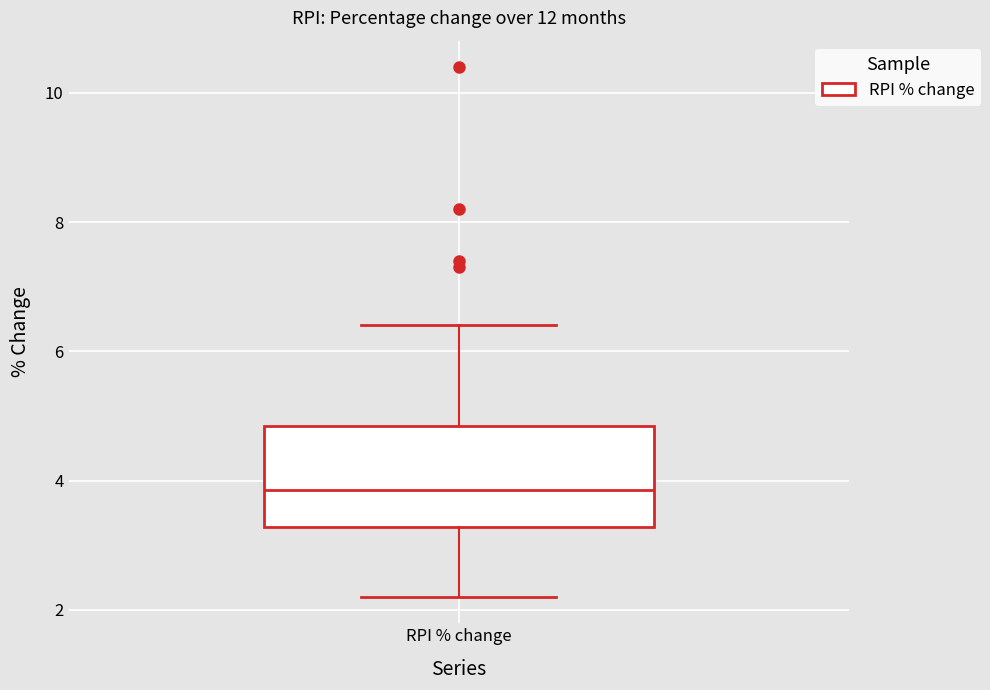

Transcribe this box plot: give where the median line is, the range the box spans, and where the two whiskers end, as read against the y-axis. The values are not printed on the chart, so give them approximately, as read against the axis.

median 3.8, box 3.2 to 4.8, whiskers 2.2 to 6.4